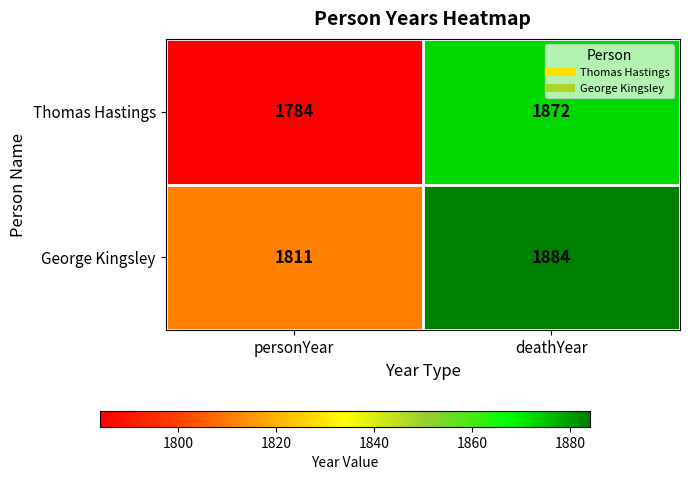

Reading left to right, transcribe all the data shown in this chart.

Thomas Hastings: 1784	1872
George Kingsley: 1811	1884